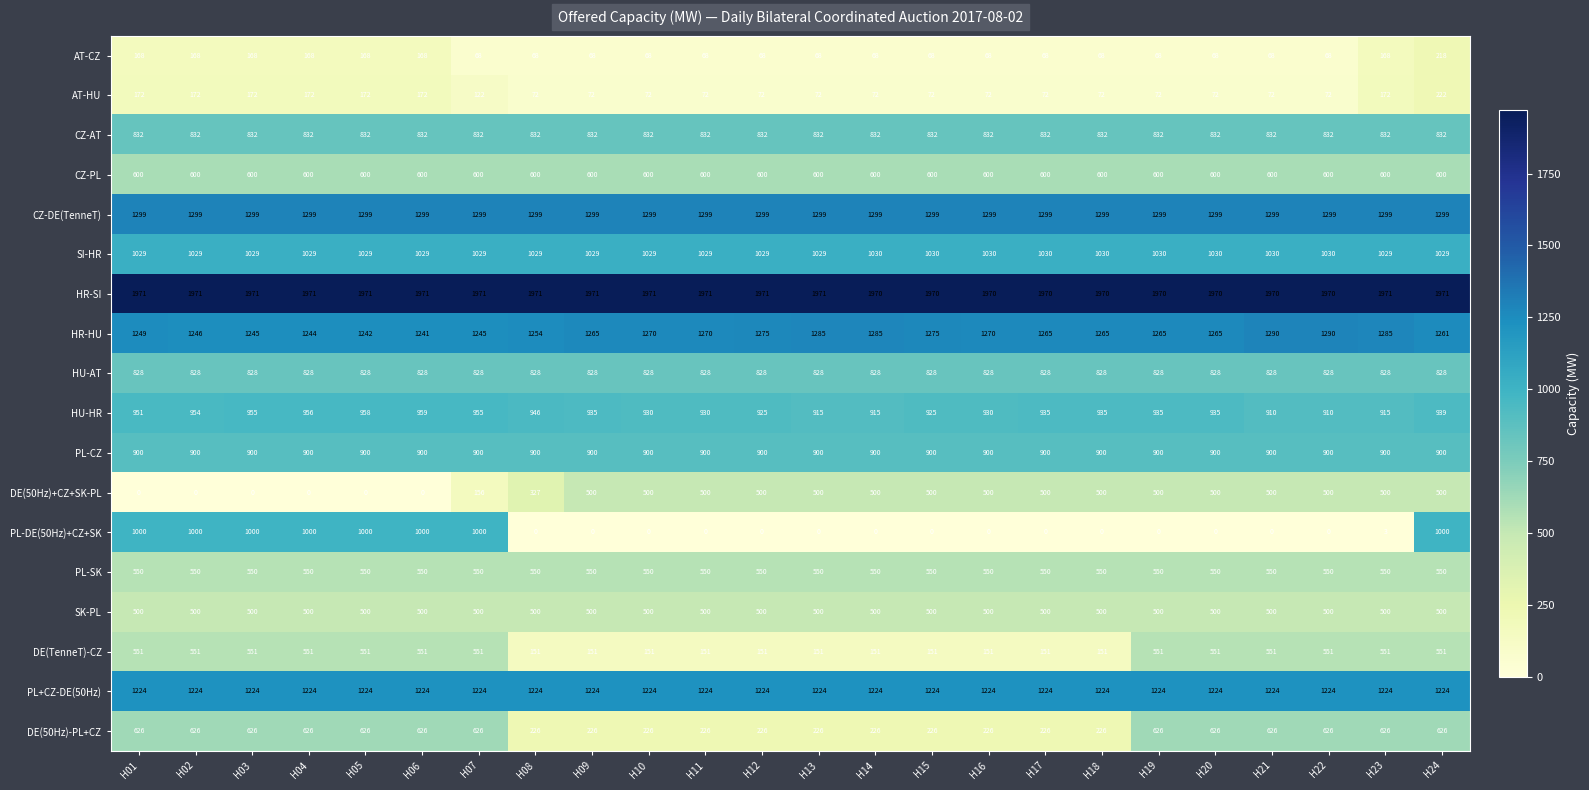

Count the DE(50Hz)-PL+CZ values in the range 226 to 626.

24